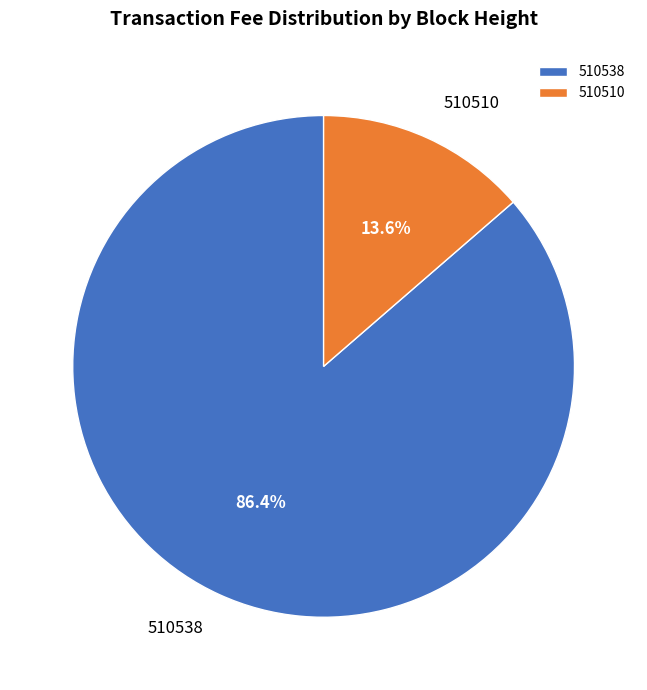

Is it true that 510538 is 86% of the pie?

True